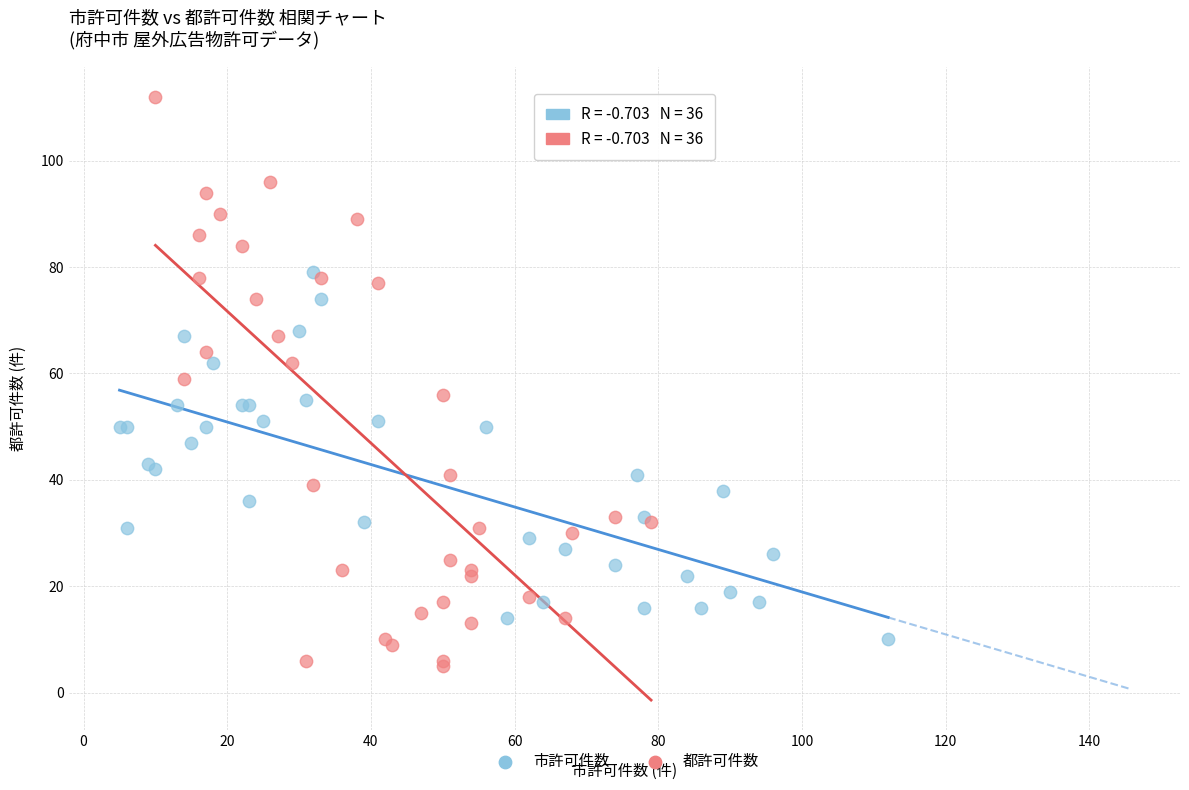

Which series contains the lowest Y value?

都許可件数